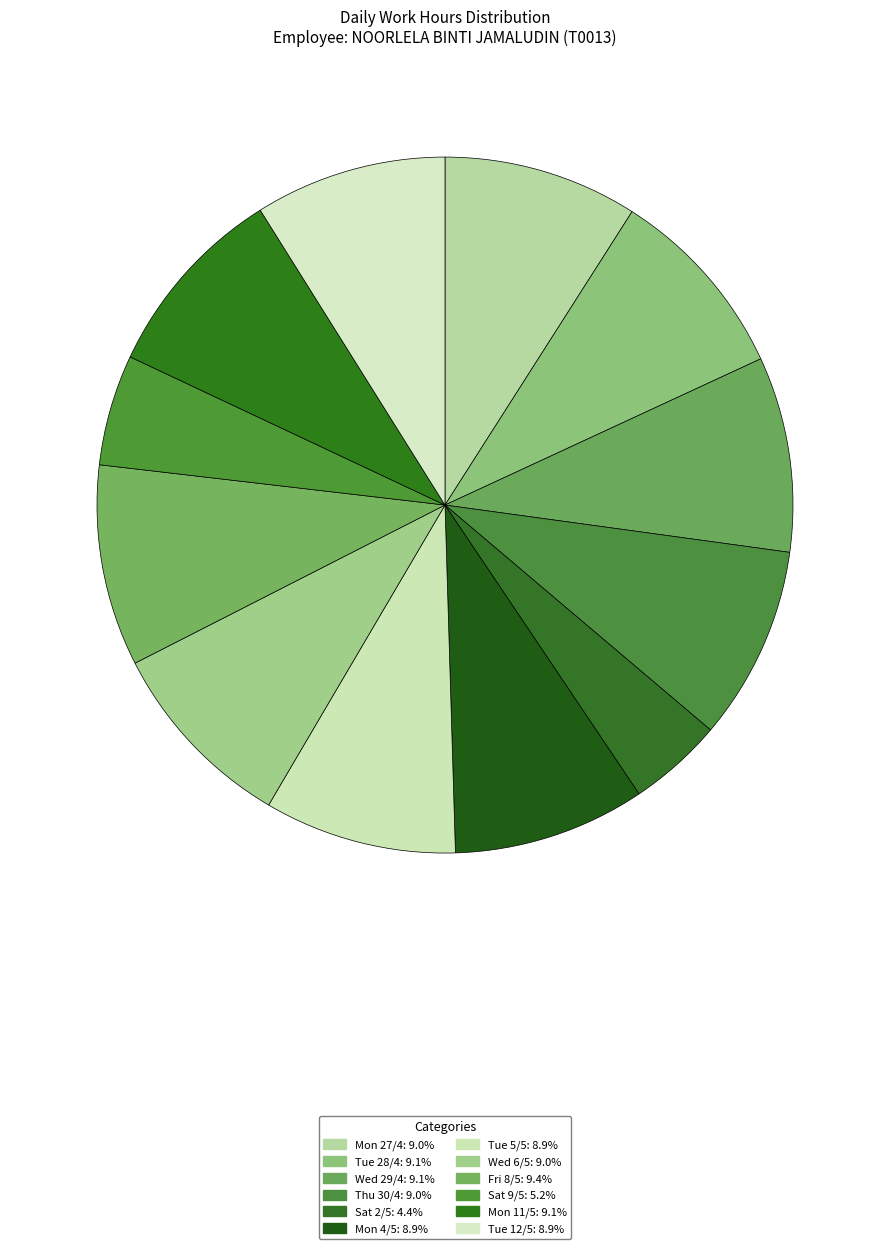

How many slices are in this pie chart?

12